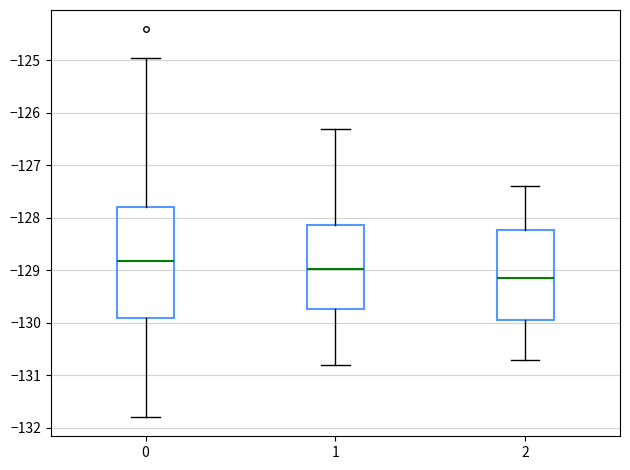

Reading left to right, transcribe this box plot: for each box, give where its median line is, the range the box spans, and where its two whiskers end, as read against the y-axis. The values are not printed on the chart, so give them approximately, as read against the axis.

0: median -128.8, box -129.9 to -127.8, whiskers -131.8 to -124.9
1: median -129.0, box -129.7 to -128.1, whiskers -130.8 to -126.3
2: median -129.1, box -129.9 to -128.2, whiskers -130.7 to -127.4